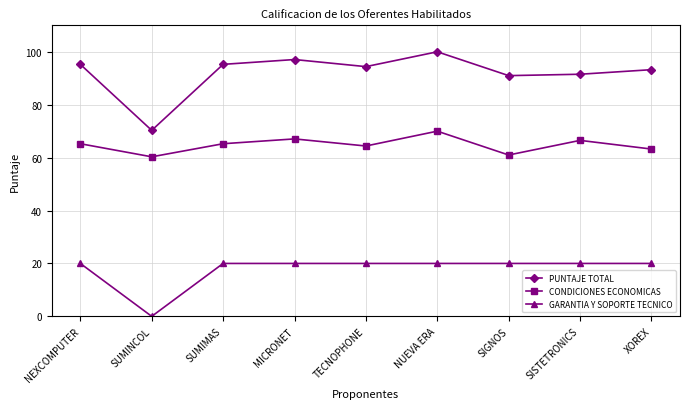

At which category is the sum across all series the highest?

NUEVA ERA